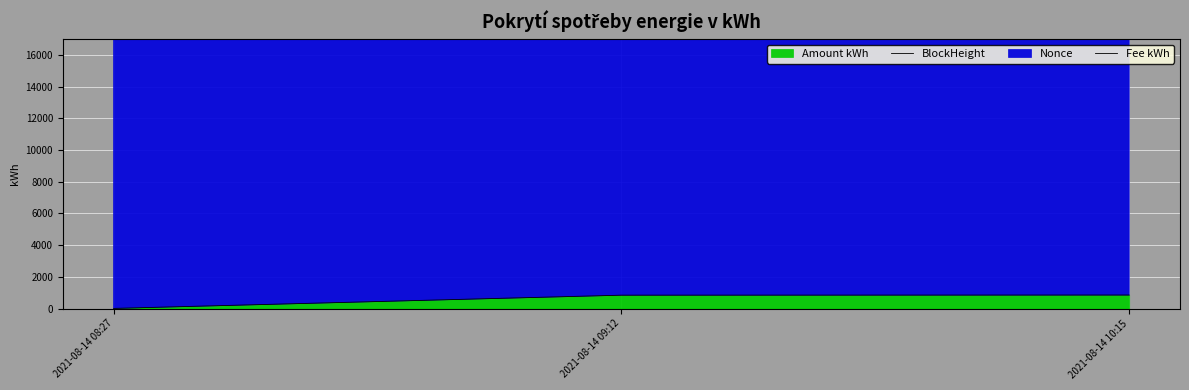

Between 2021-08-14 08:27 and 2021-08-14 09:12, which series saw the biggest shift?

Nonce